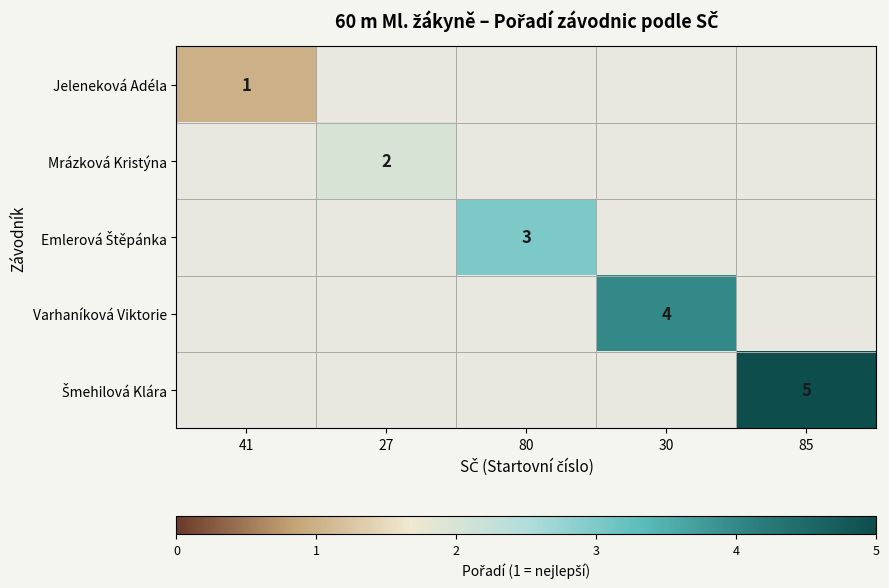

Rank the categories by Jeleneková Adéla value from highest to lowest.

41, 27, 80, 30, 85